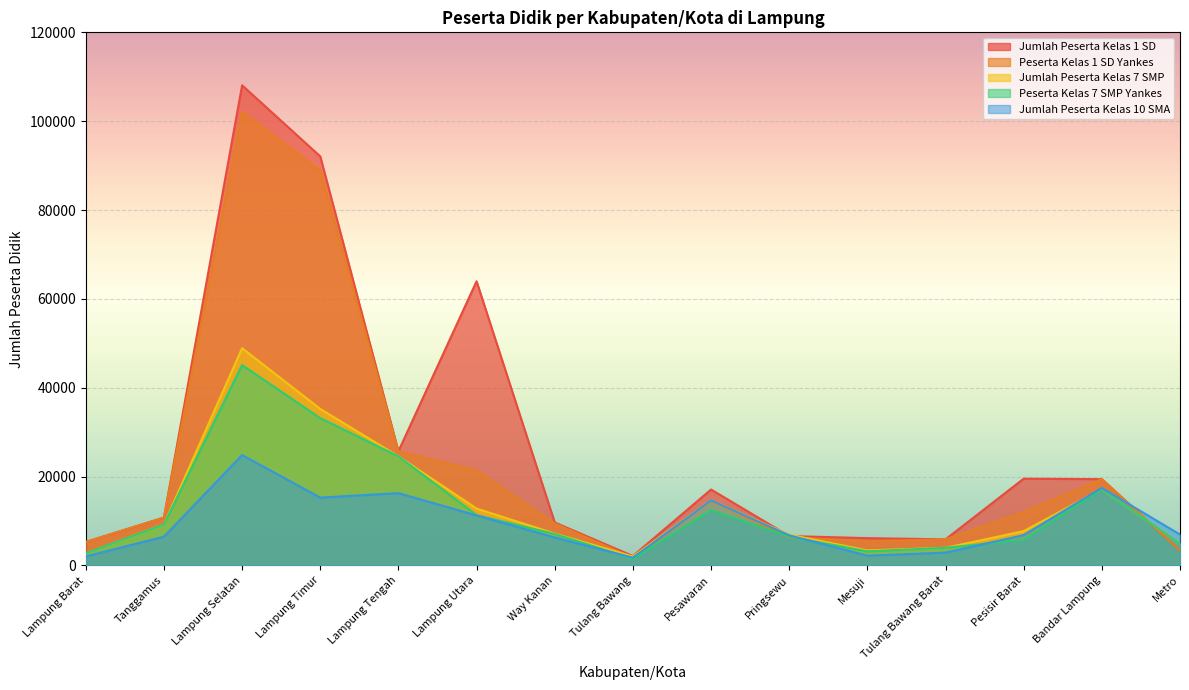

What is the maximum value for Peserta Kelas 7 SMP Yankes?

45091